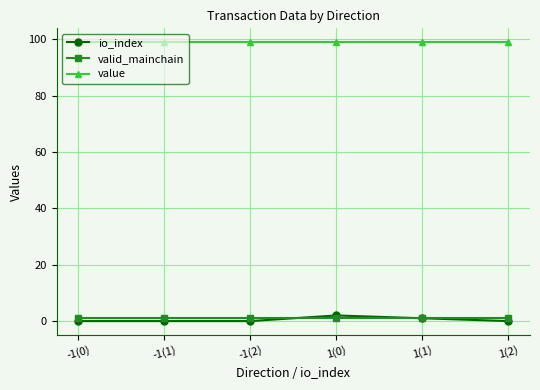

What is the value of the valid_mainchain point at the 6th from the left?

1.0